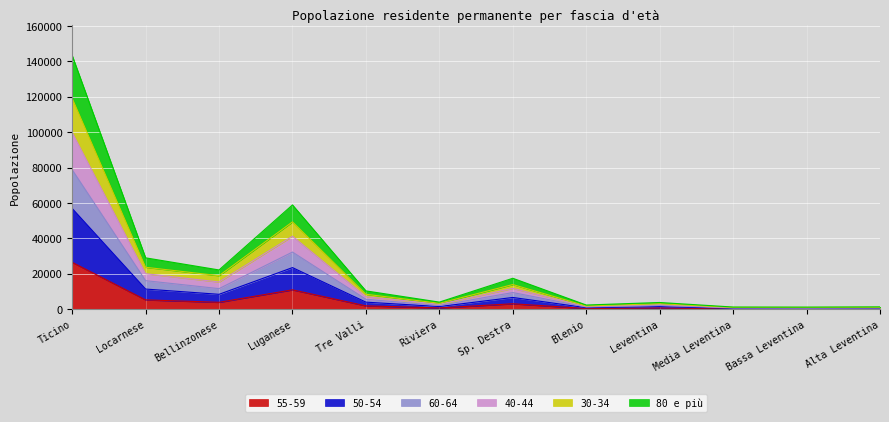

How many values in the 80 e più series exceed 10373?

5